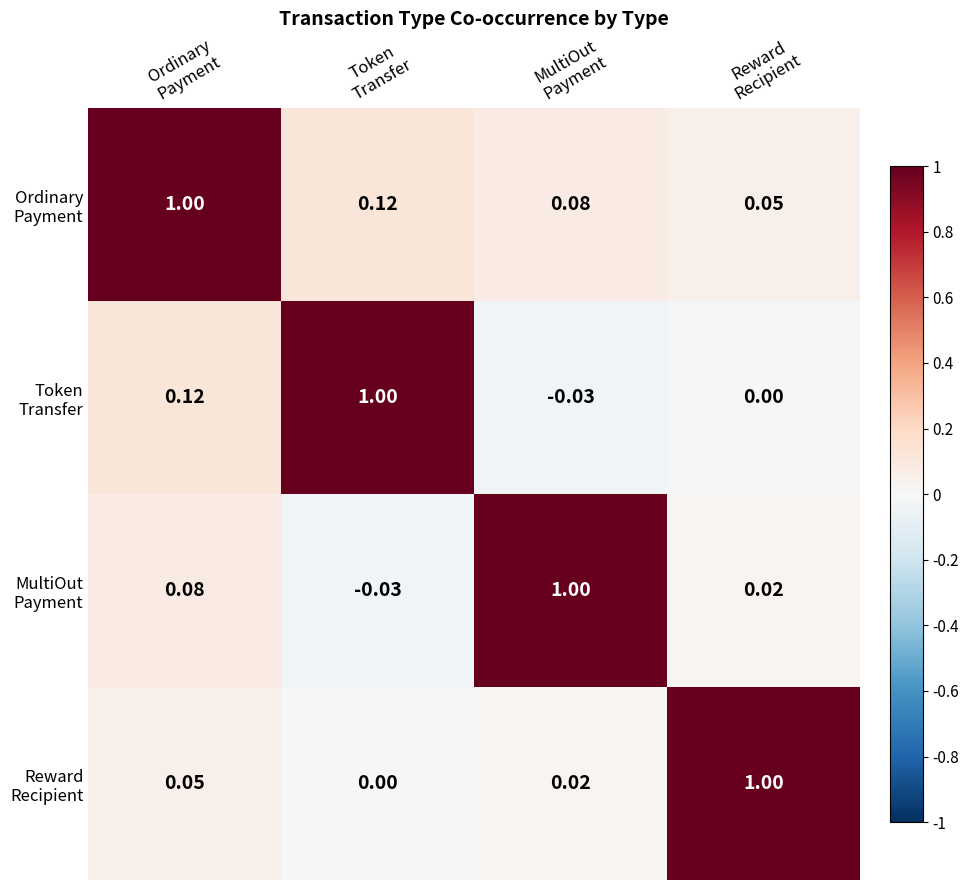

At Token Transfer, list the series in order from largest to smallest.

Token Transfer, Ordinary Payment, Reward Recipient, MultiOut Payment